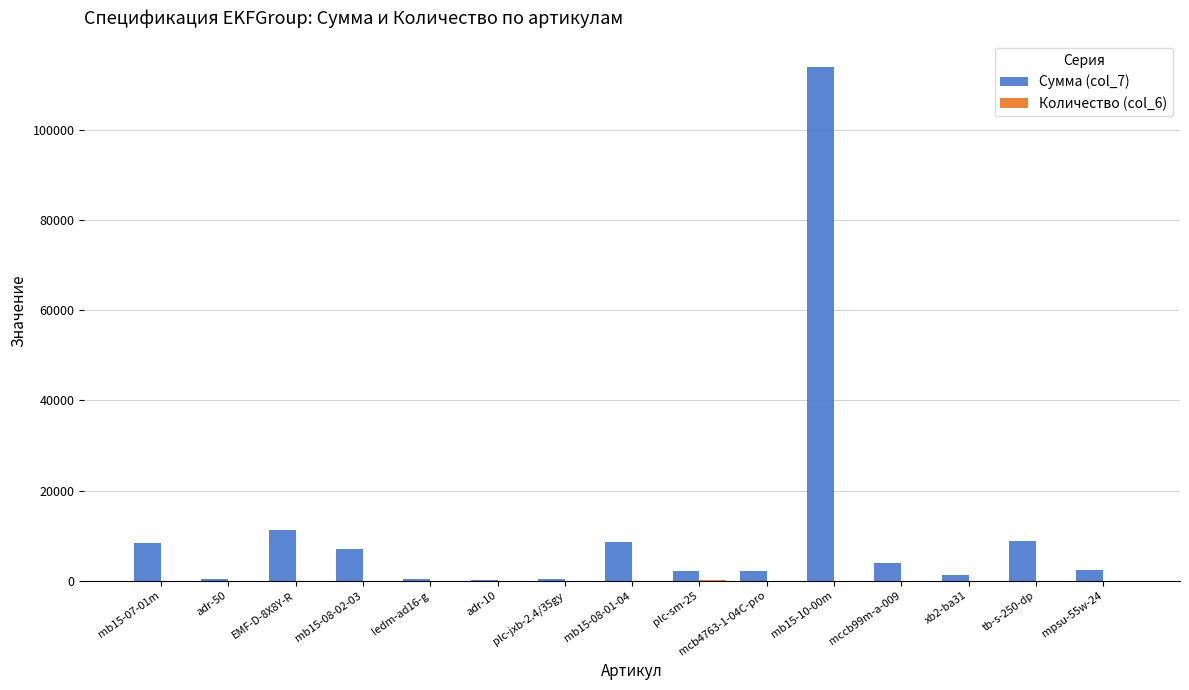

What is the label of the 8th bar from the left?

mb15-08-01-04